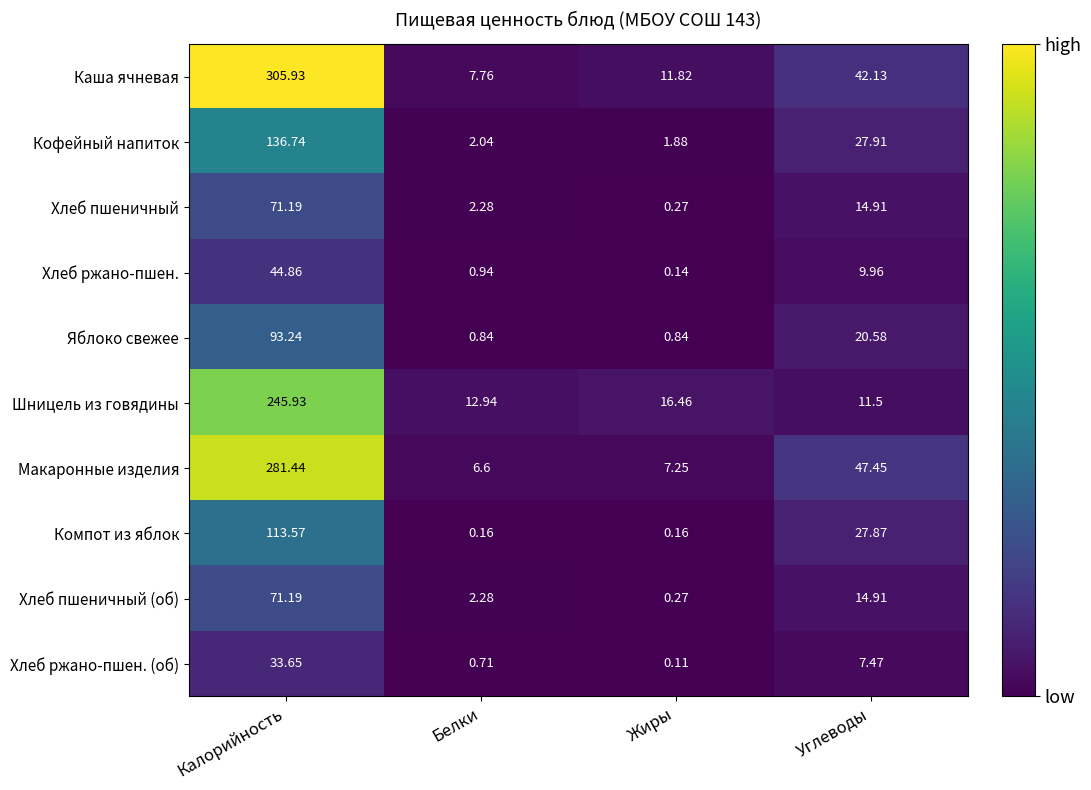

At which label is Хлеб ржано-пшен. closest to 22?

Углеводы